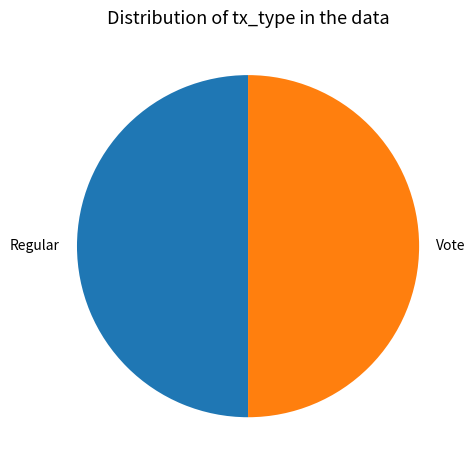

What is the ratio of the value at Vote to the value at Regular?

1.0